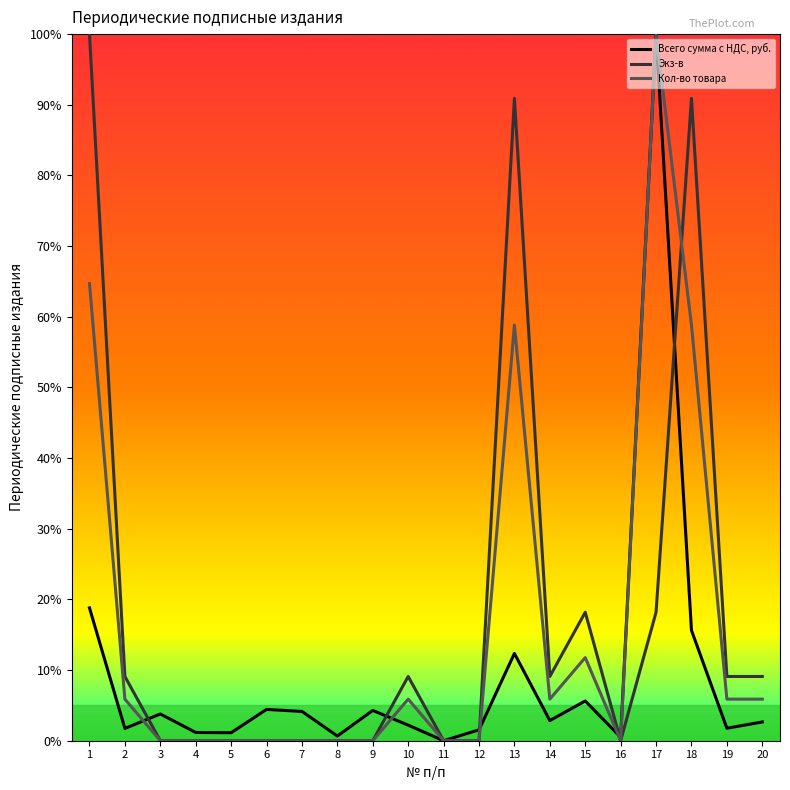

Which series changed the most between 2 and 16?

Экз-в